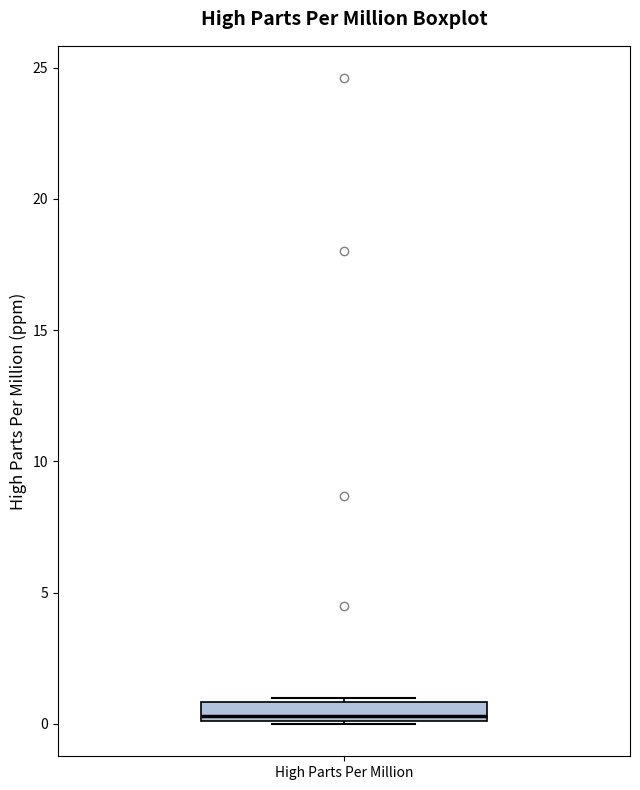

Where does the median line of the box for High Parts Per Million sit on the y-axis? The values are not printed on the chart, so give them approximately, as read against the axis.

0.5